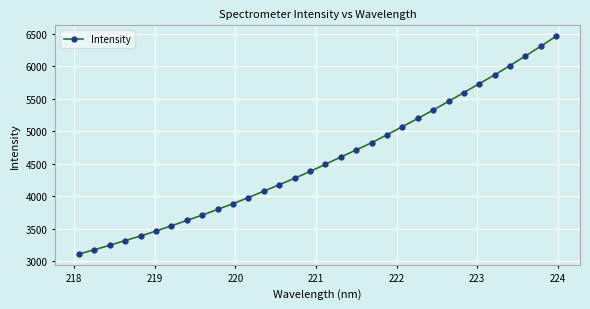

Is this an area chart (filled region under the line)?

No